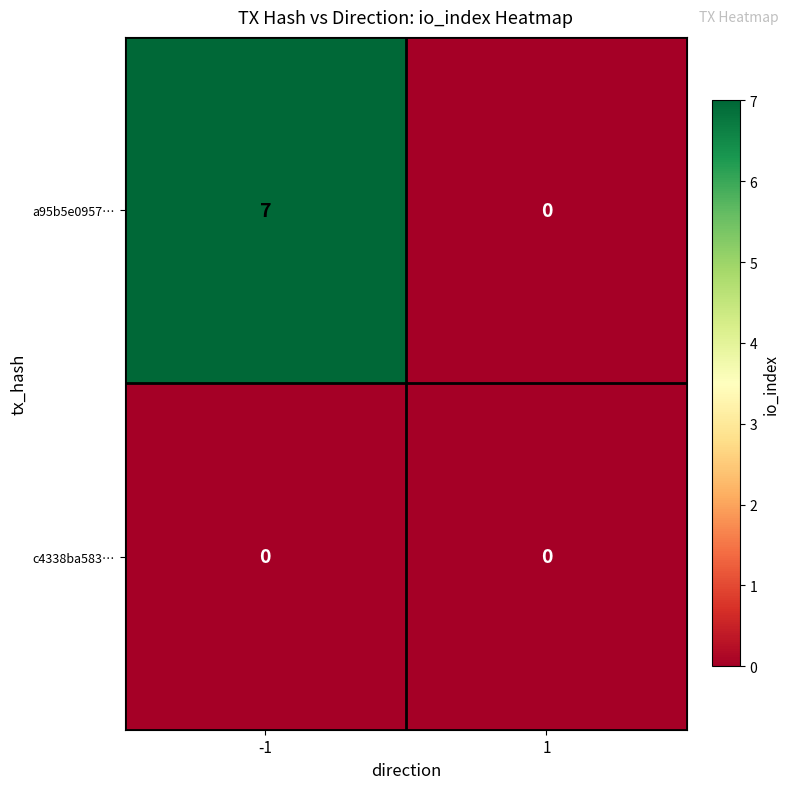

Reading left to right, list all the values displayed in this chart.

a95b5e0957…: 7	0
c4338ba583…: 0	0